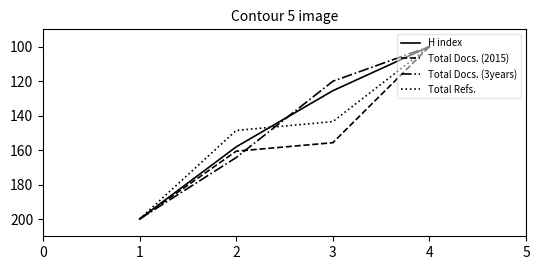

Reading left to right, list all the values displayed in this chart.

H index: 200.0	158.1	125.6	100.0
Total Docs. (2015): 200.0	160.7	155.7	100.0
Total Docs. (3years): 200.0	164.3	120.1	100.0
Total Refs.: 200.0	148.6	143.5	100.0